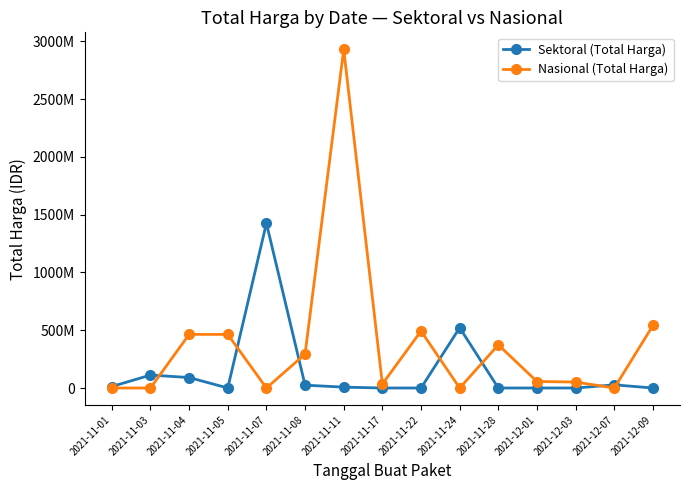

At which category does Nasional (Total Harga) reach its first local valley?

2021-11-07